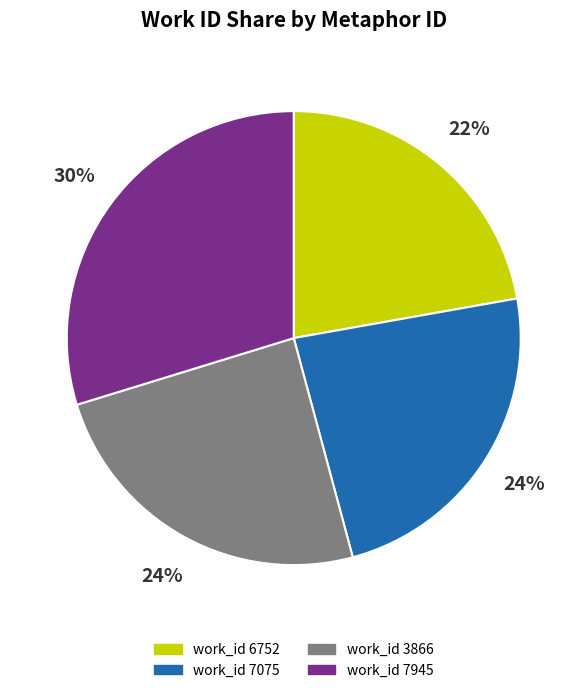

Is there any slice that represents more than half of the pie?

No